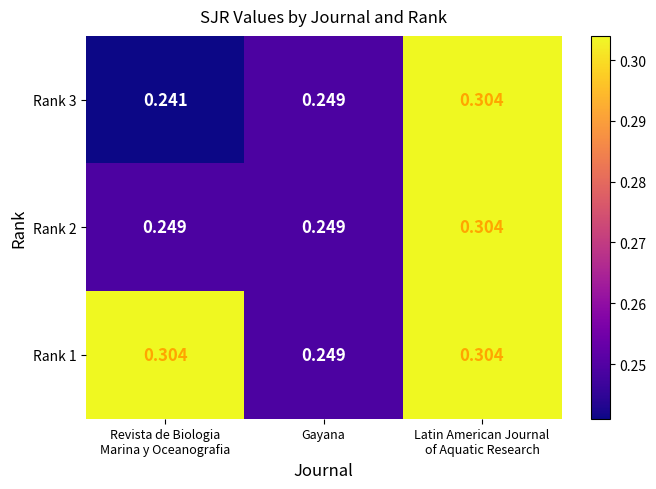

At which label is Rank 1 closest to 0?

Gayana